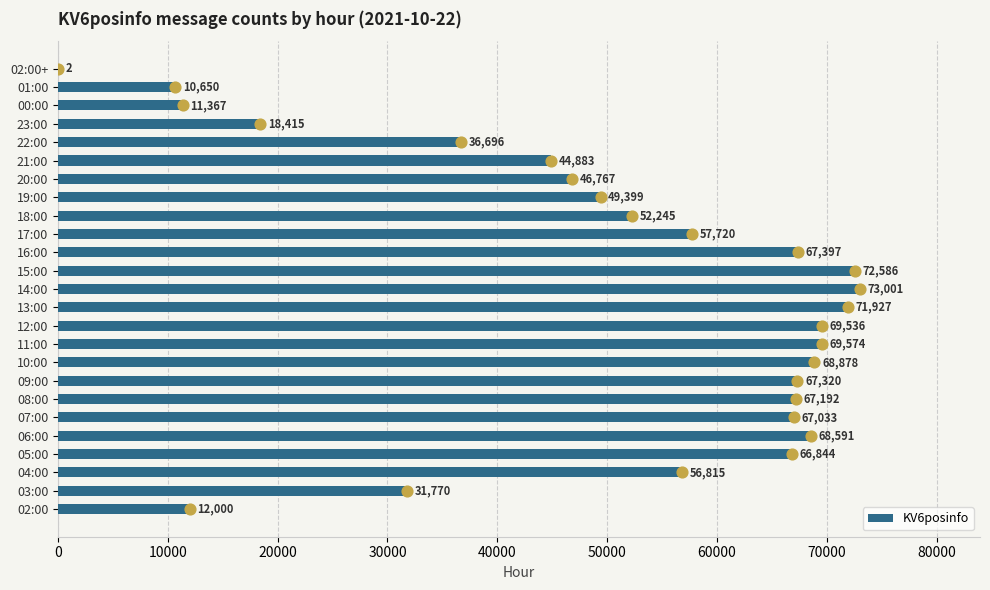

The KV6posinfo series shows 66833 at 21:00. True or false?

False